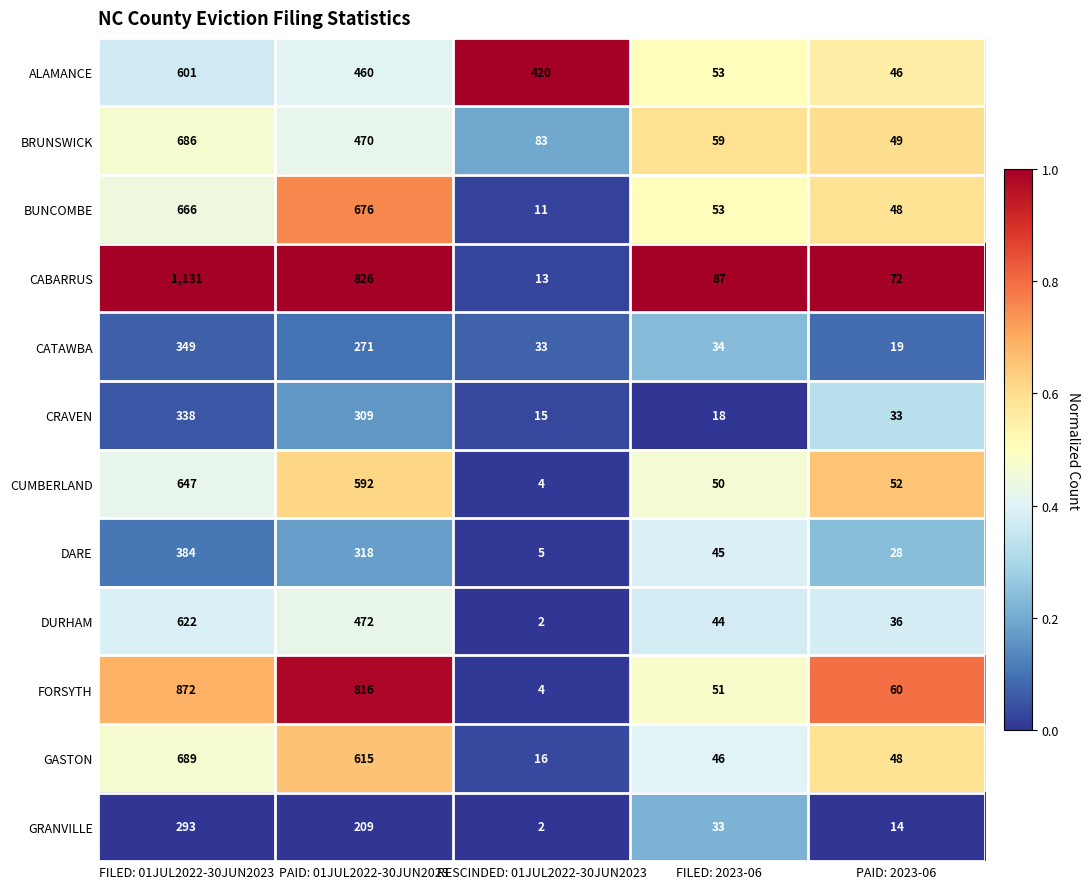

Read the CUMBERLAND value at PAID: 01JUL2022-30JUN2023.

592